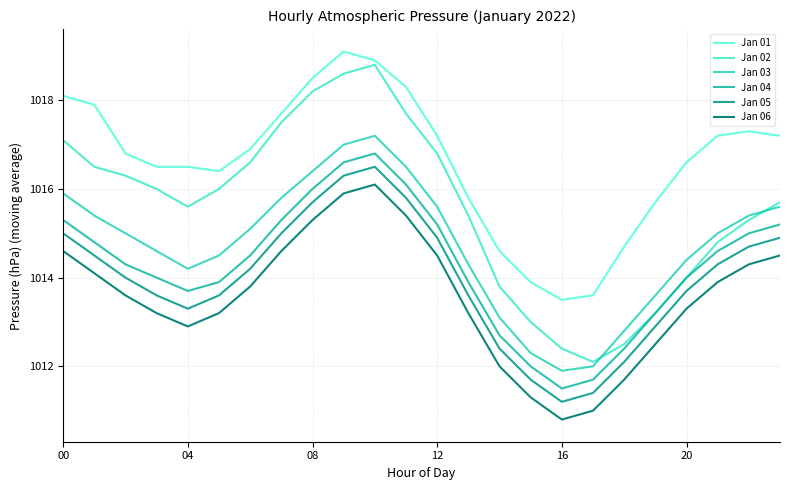

How many lines are shown in the chart?

6